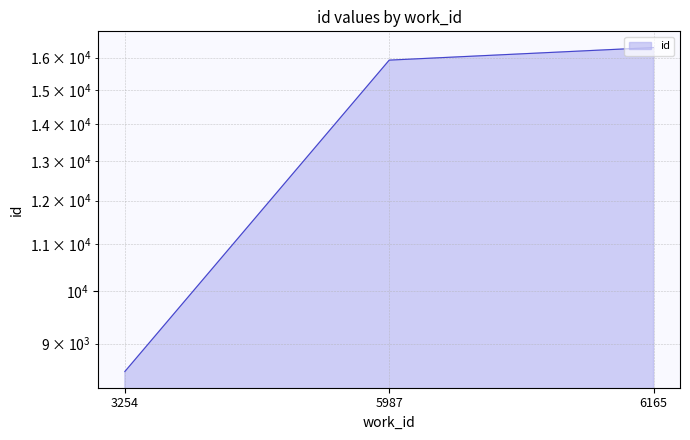

Reading right to left, what are all the values shown in this chart?

16331	15922	8509